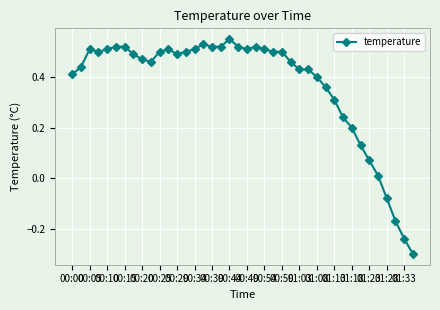

True or false: the data has more than 0 interior local peaks.

True